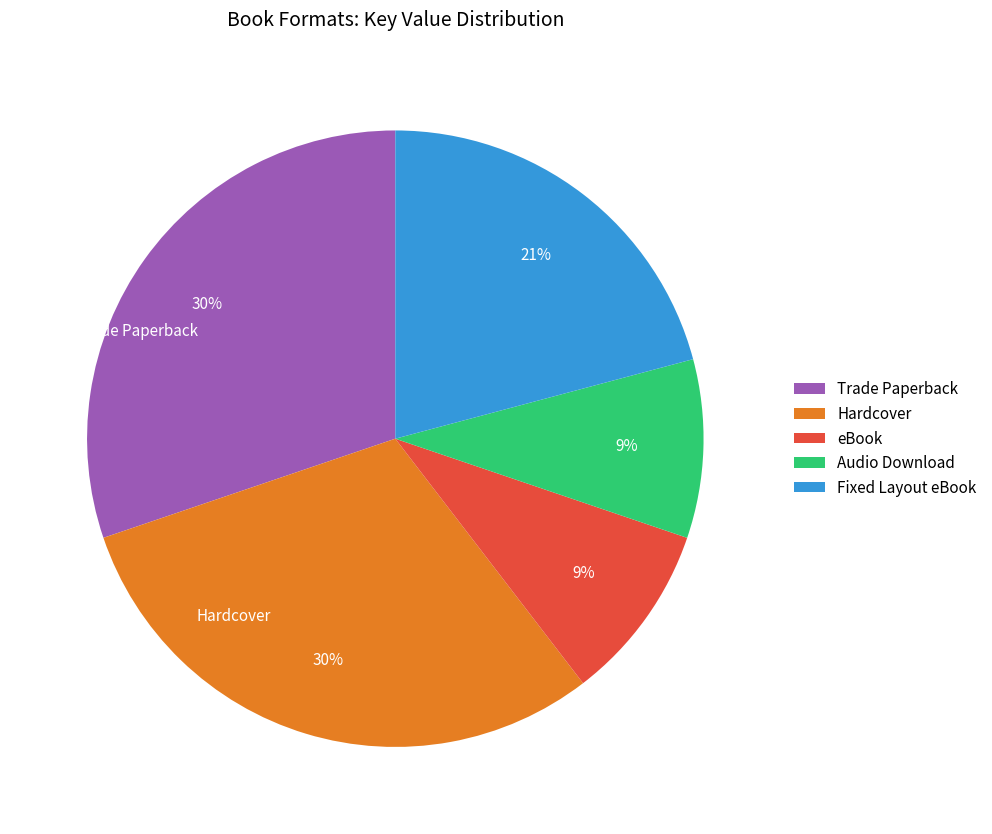

Count the number of slices in the pie.

5